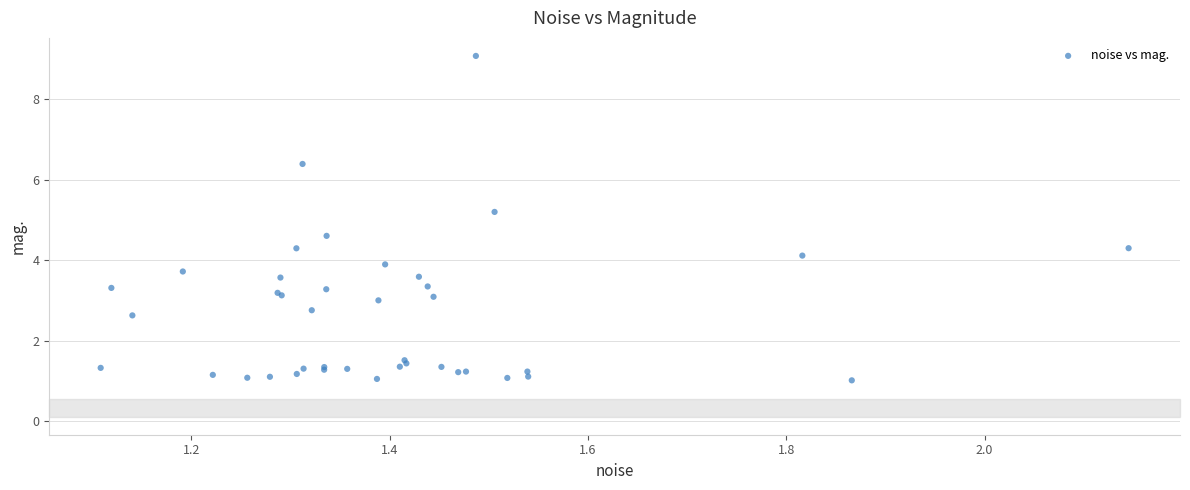

What Y value in the scatter plot is closest to 5?

5.2